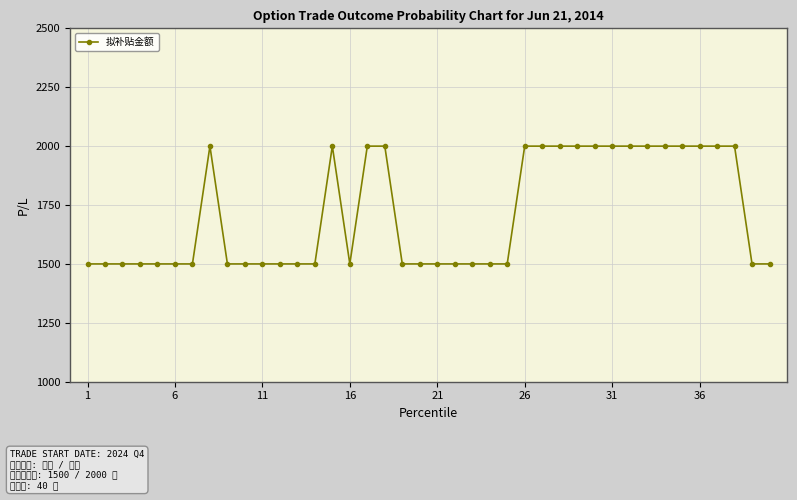

What is the minimum value shown in the chart?

1500